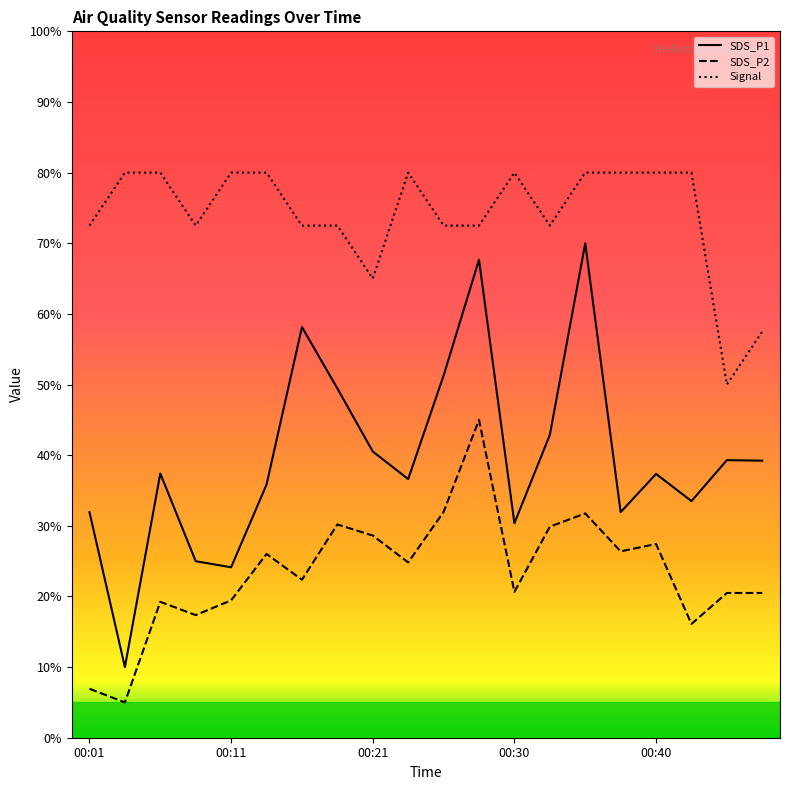

What is the difference between the maximum and minimum values in the Signal series?

30.0